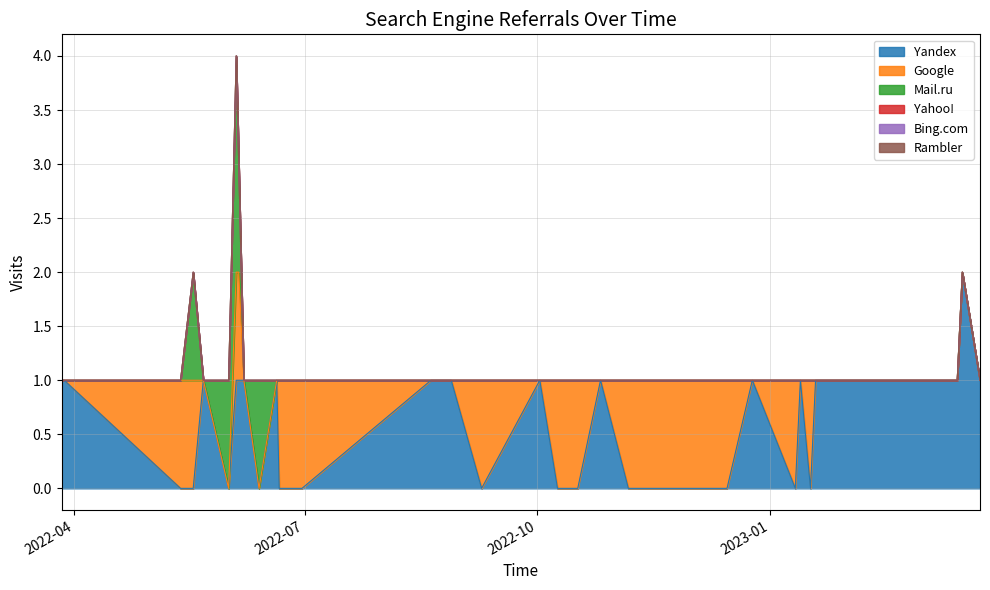

What is the difference between the highest and lowest values at 2022-05-18?

1